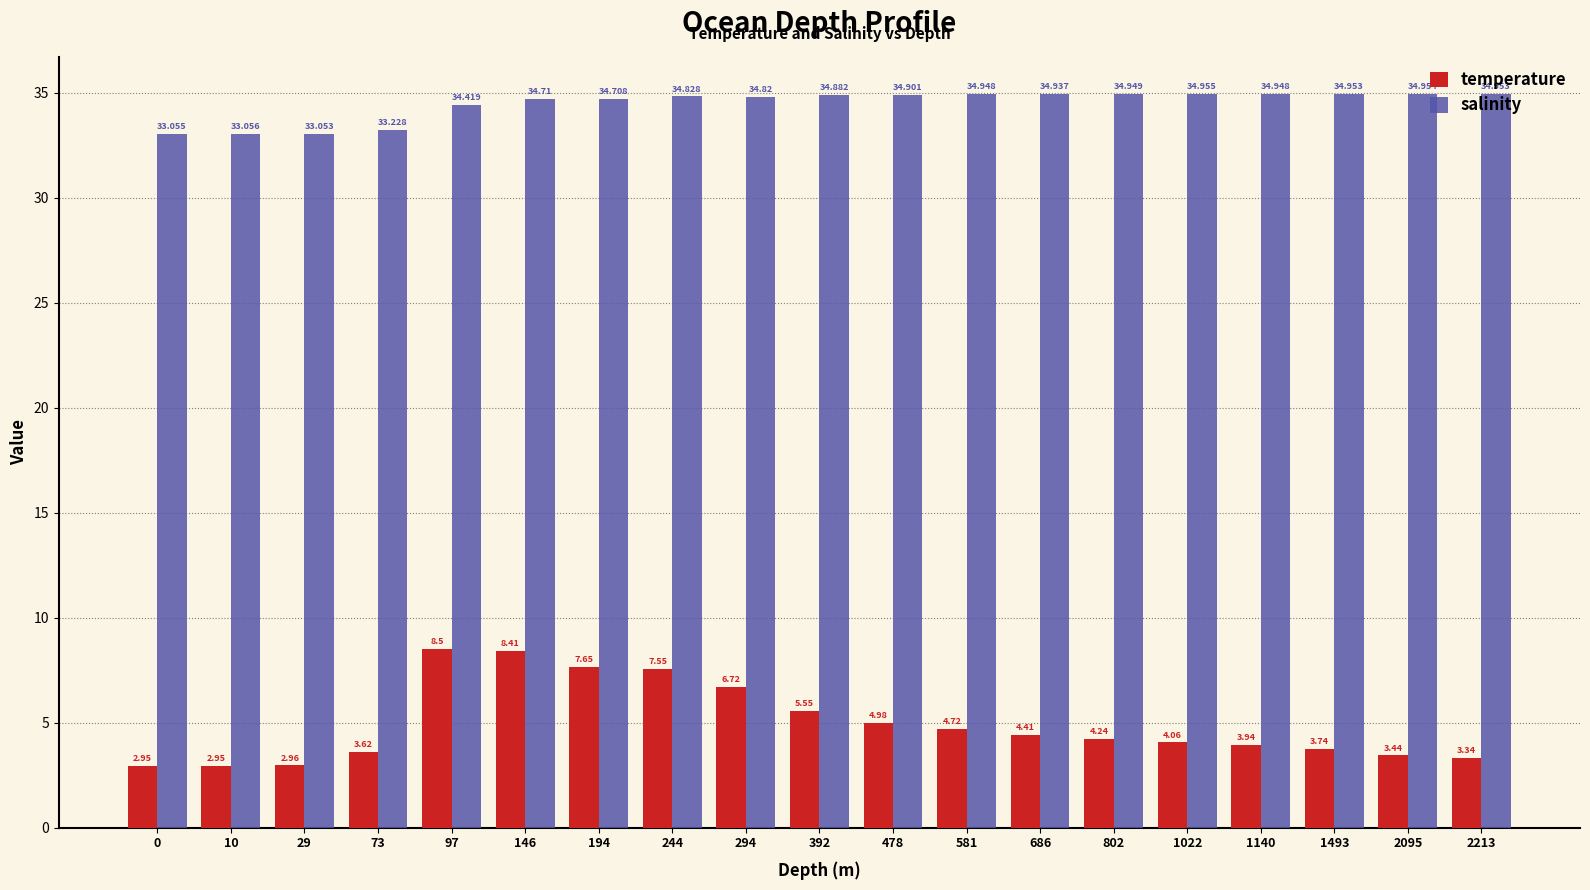

At which category does the chart reach its peak across all series?

1022